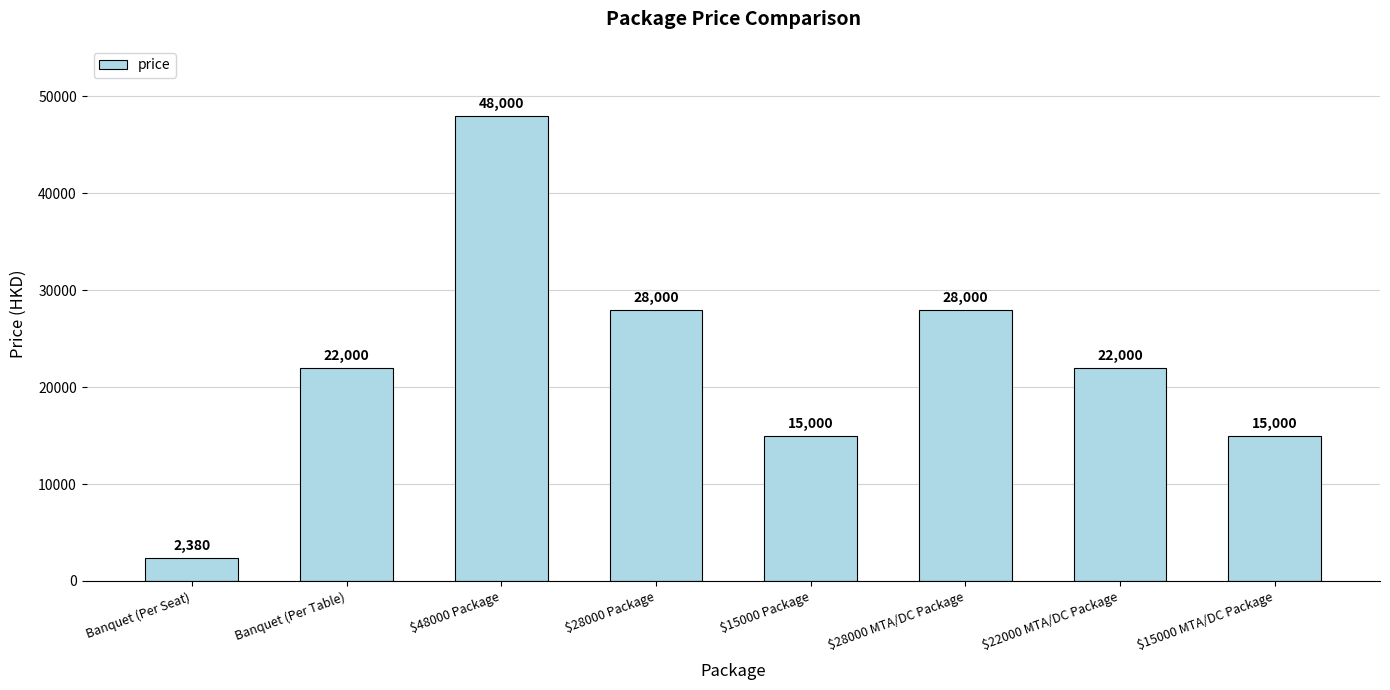

What is the approximate value at $22000 MTA/DC Package, to the nearest 100?

22000